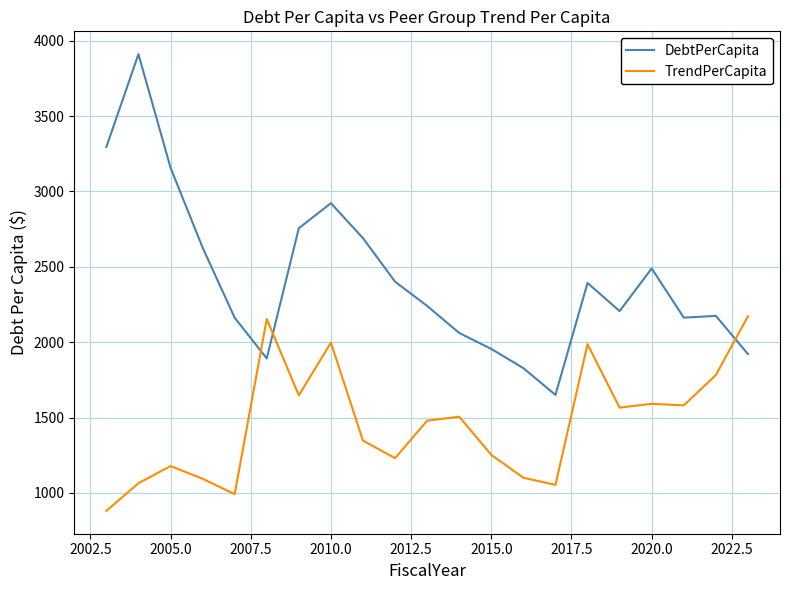

What is the difference between the maximum and minimum values in the TrendPerCapita series?

1291.2